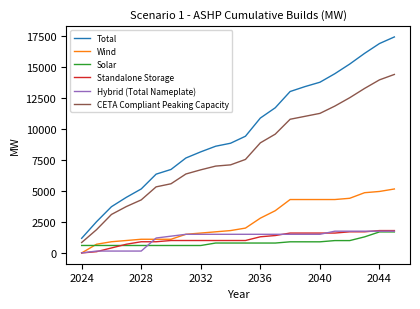

Which series has the widest spread of values?

Total